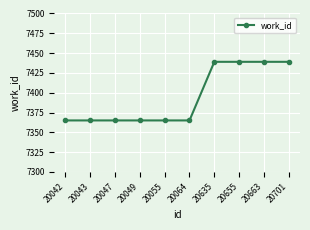

What is the difference between the second highest and minimum values?

74